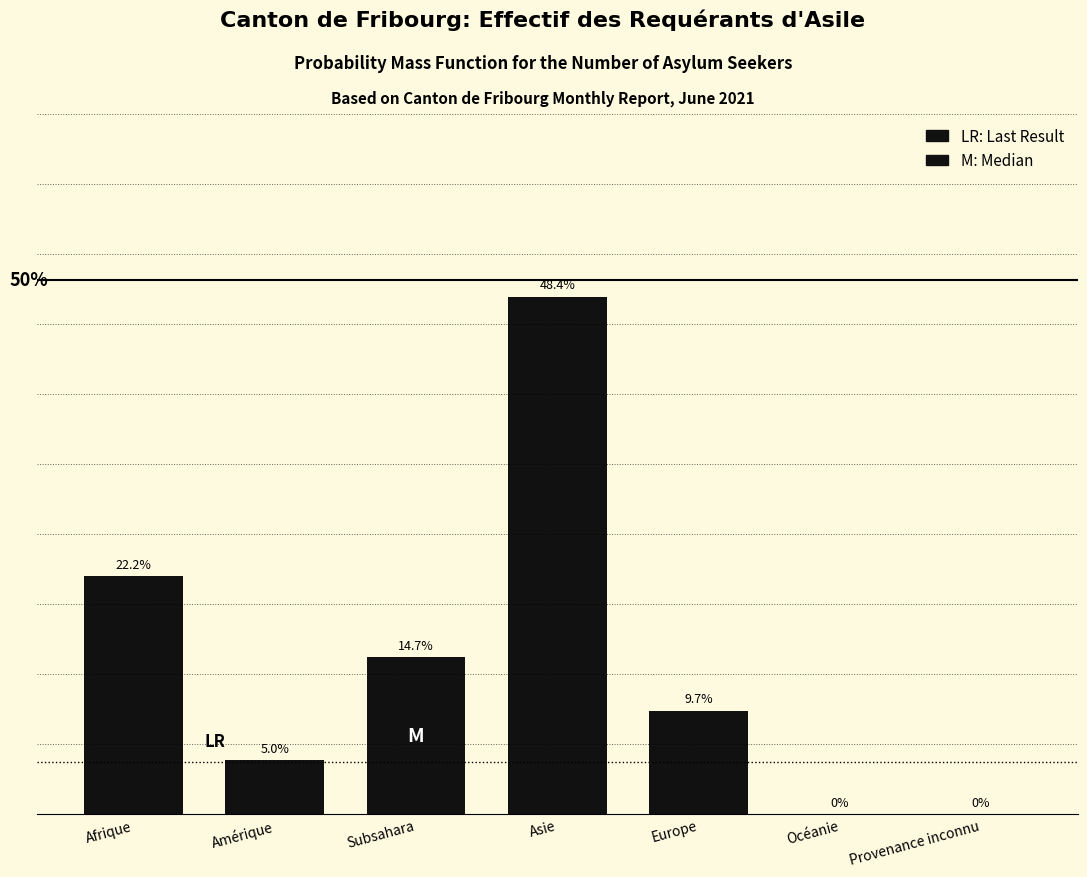

Where is the data nearest to the value 24?

Afrique